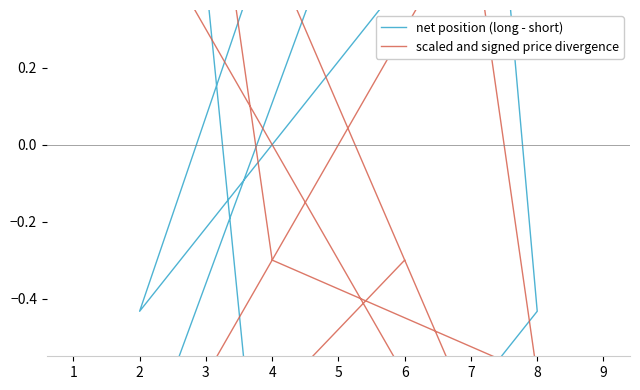

At how many categories does at least one series exceed 0?

5